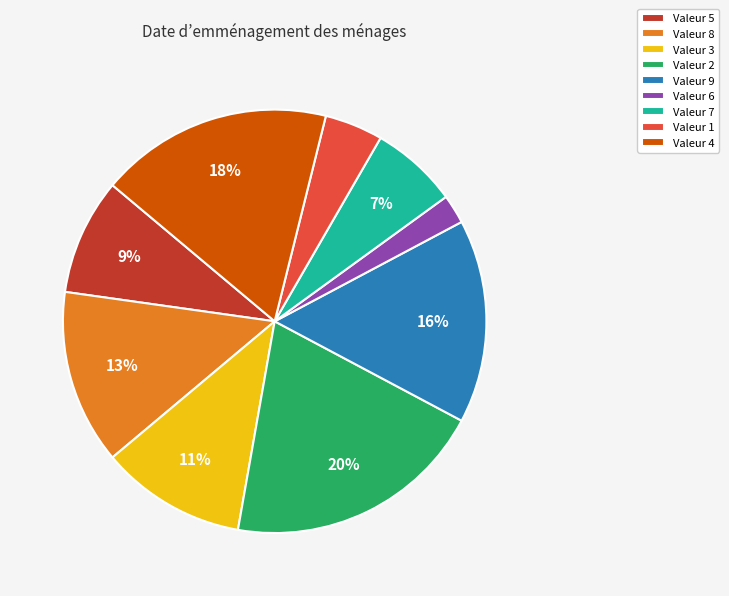

Combined, do Valeur 6 and Valeur 5 account for over 50%?

No